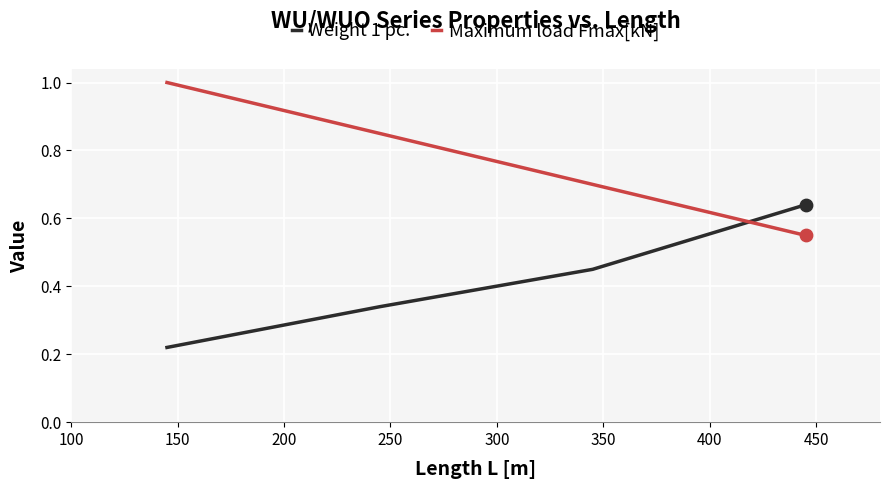

Which series has the largest total across all categories?

Maximum load Fmax[kN]